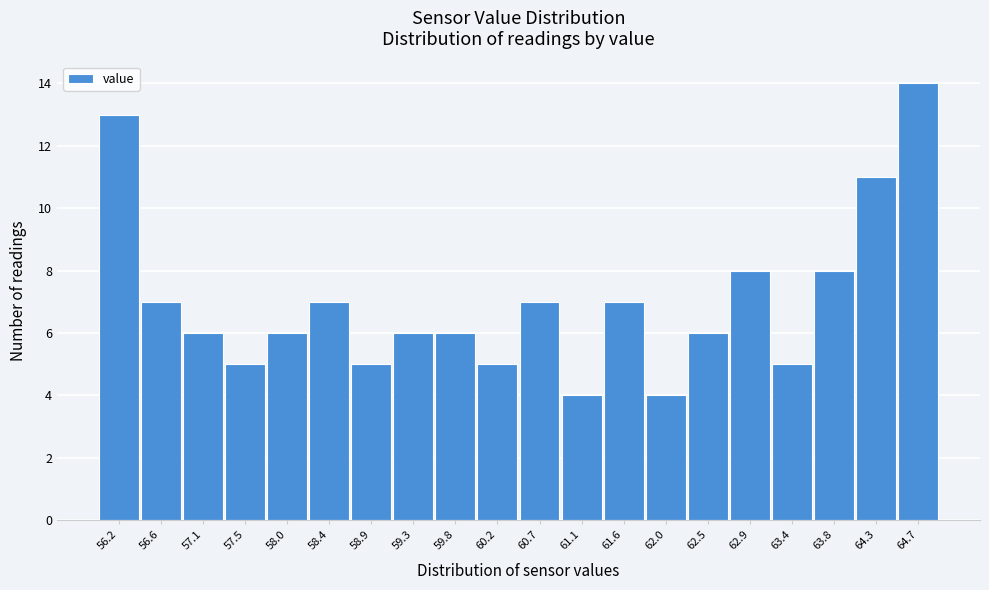

Reading left to right, transcribe this chart: for each bar, give the range it covers on the x-axis and its height. Neither the bar edges nor the heights are printed on the chart, so give them approximately, as read against the axes.

55.95 to 56.40: 13
56.40 to 56.85: 7
56.85 to 57.30: 6
57.30 to 57.75: 5
57.75 to 58.20: 6
58.20 to 58.65: 7
58.65 to 59.10: 5
59.10 to 59.55: 6
59.55 to 60.00: 6
60.00 to 60.45: 5
60.45 to 60.90: 7
60.90 to 61.35: 4
61.35 to 61.80: 7
61.80 to 62.25: 4
62.25 to 62.70: 6
62.70 to 63.15: 8
63.15 to 63.60: 5
63.60 to 64.05: 8
64.05 to 64.50: 11
64.50 to 64.95: 14